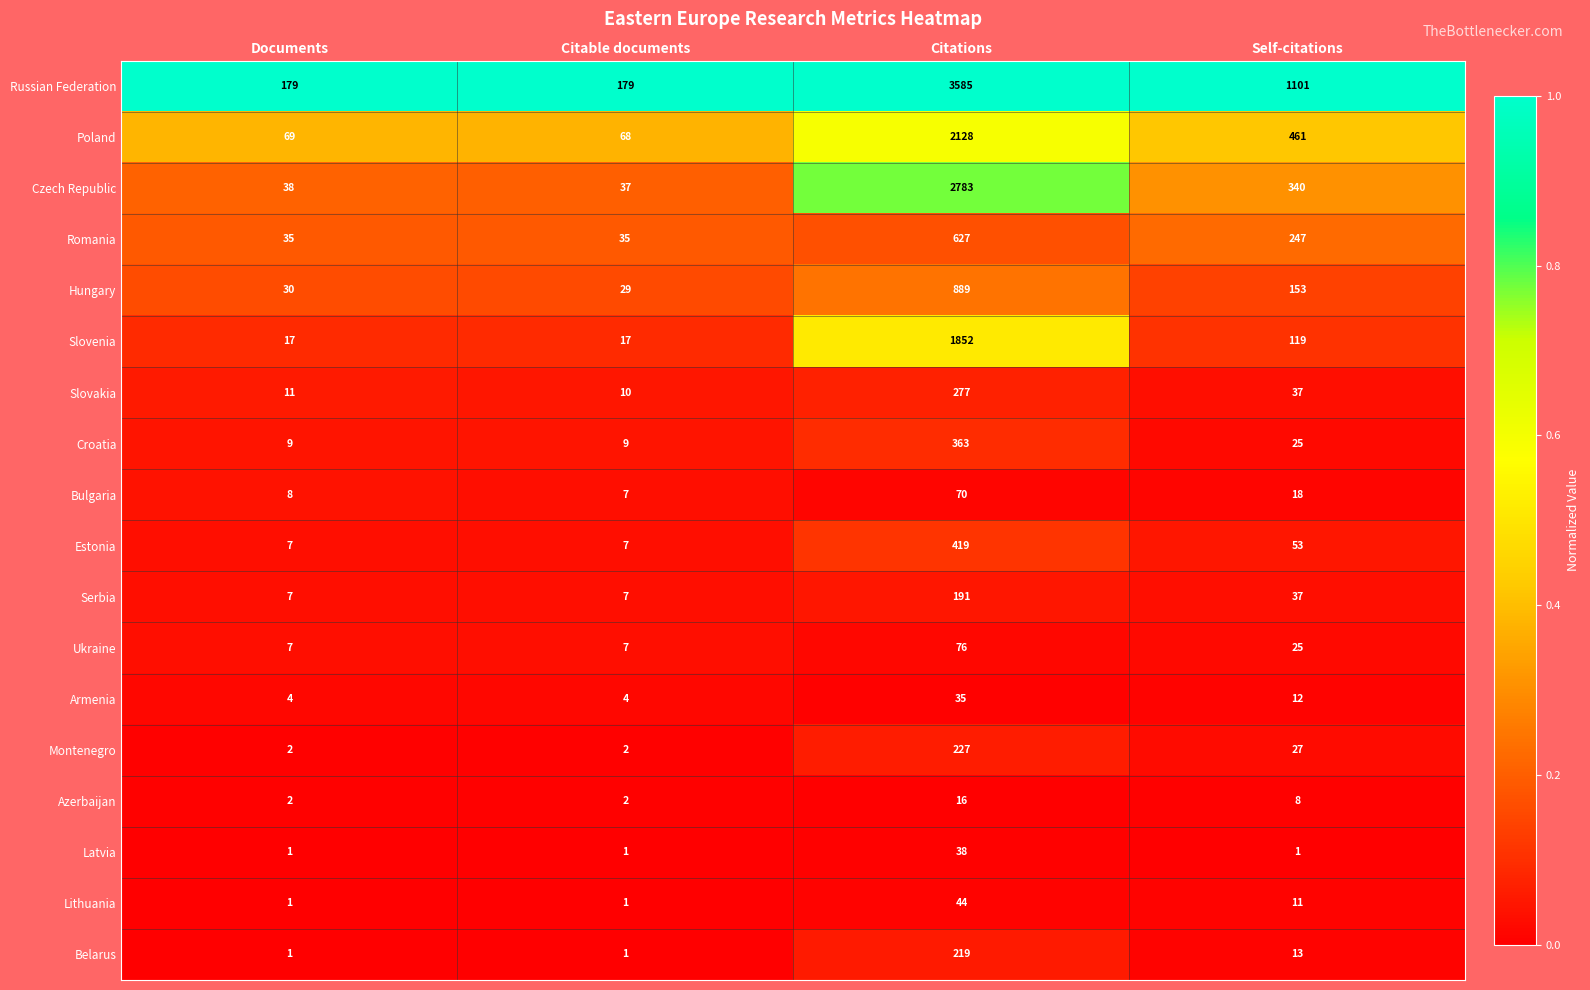

The value of Azerbaijan at Documents is 1. True or false?

False